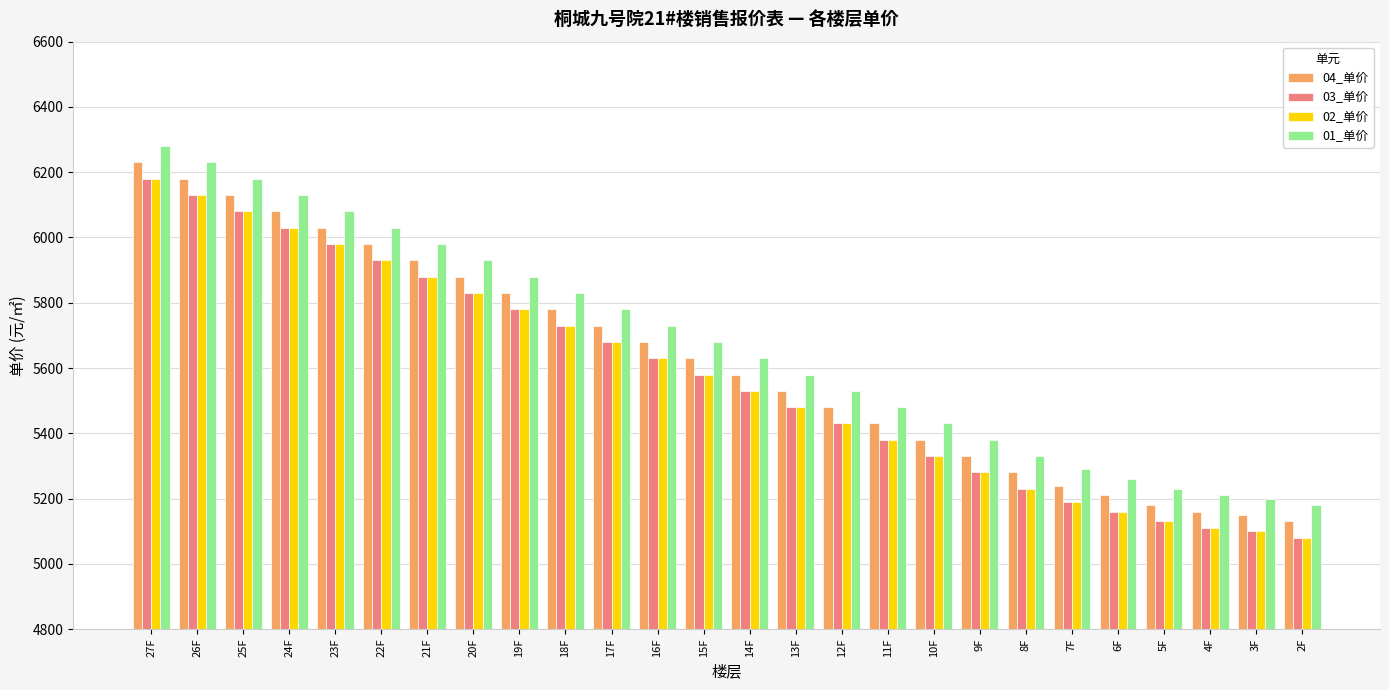

At how many categories does at least one series exceed 5999?

6